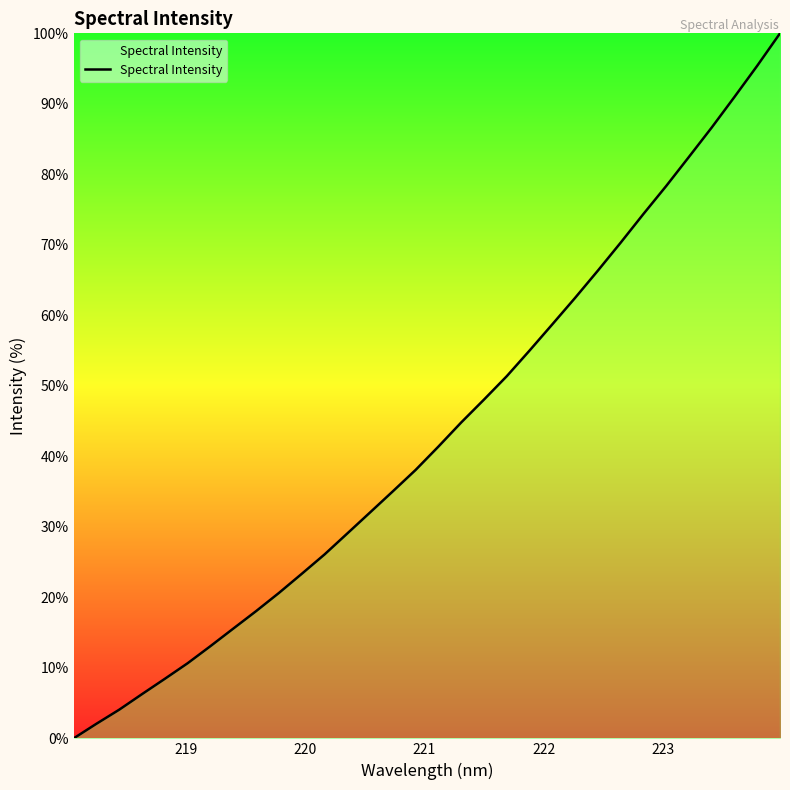

What is the difference between the maximum and minimum values?

100.0